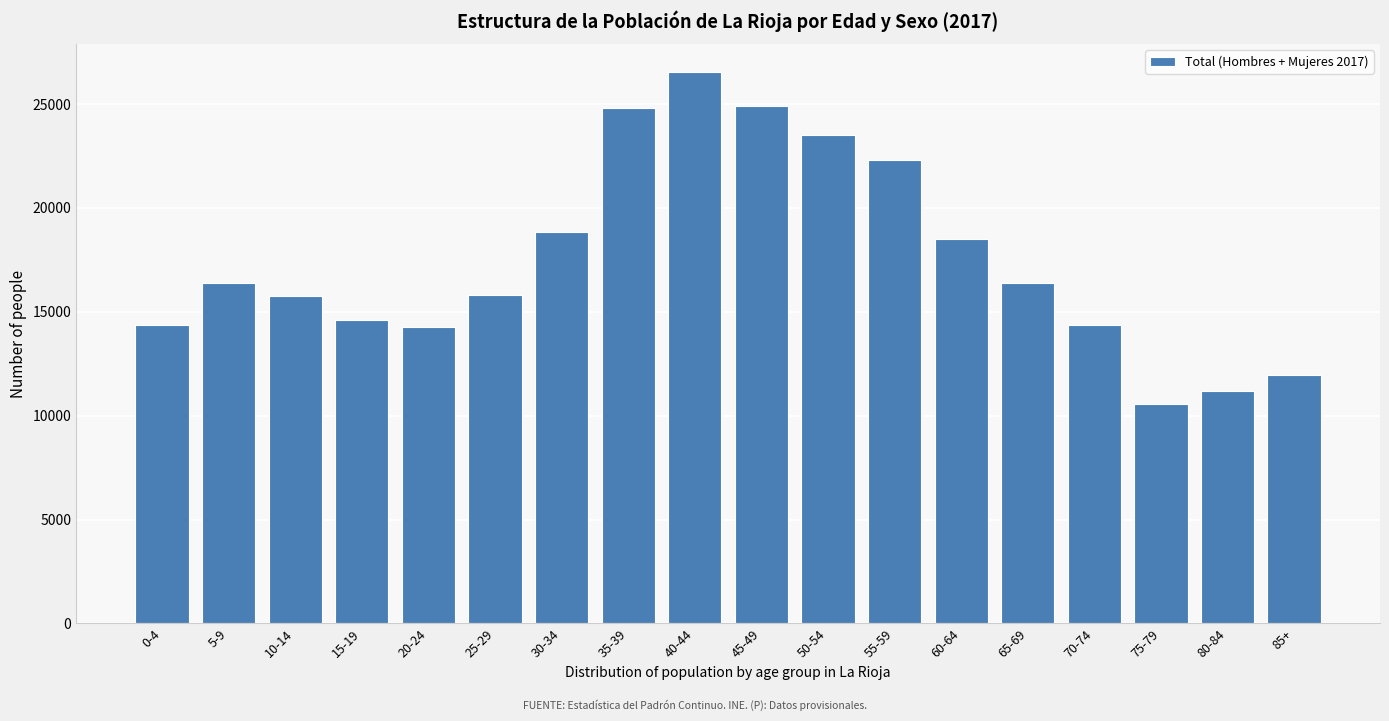

What is the label of the 16th bar from the left?

75-79